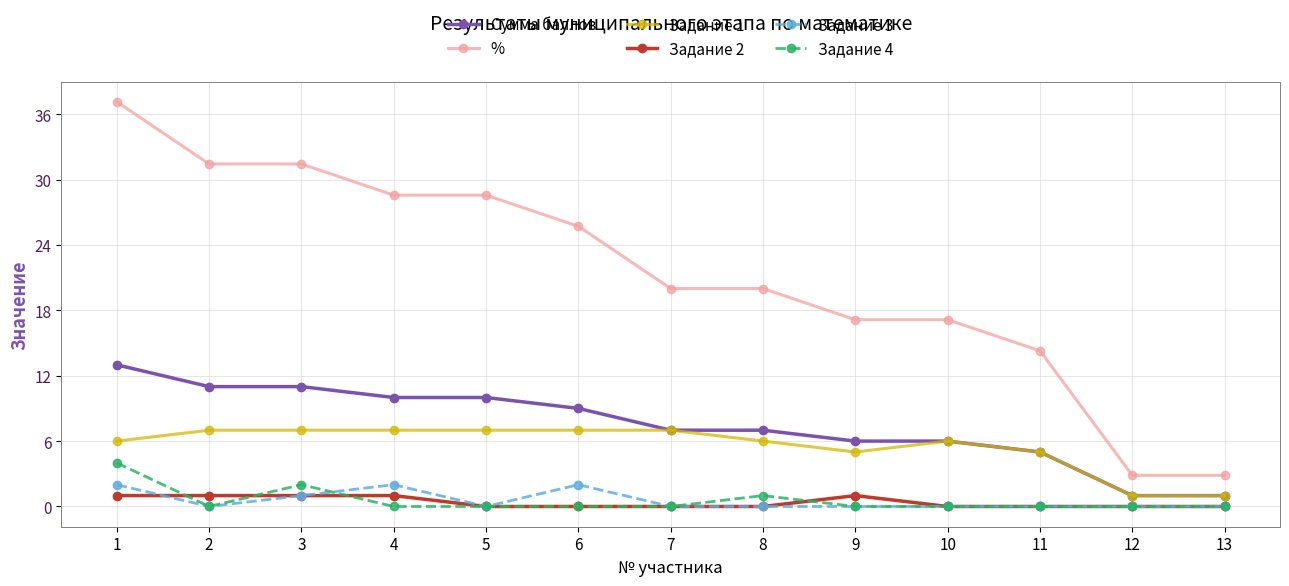

What is the value of the Задание 1 point at the 8th from the left?

6.0